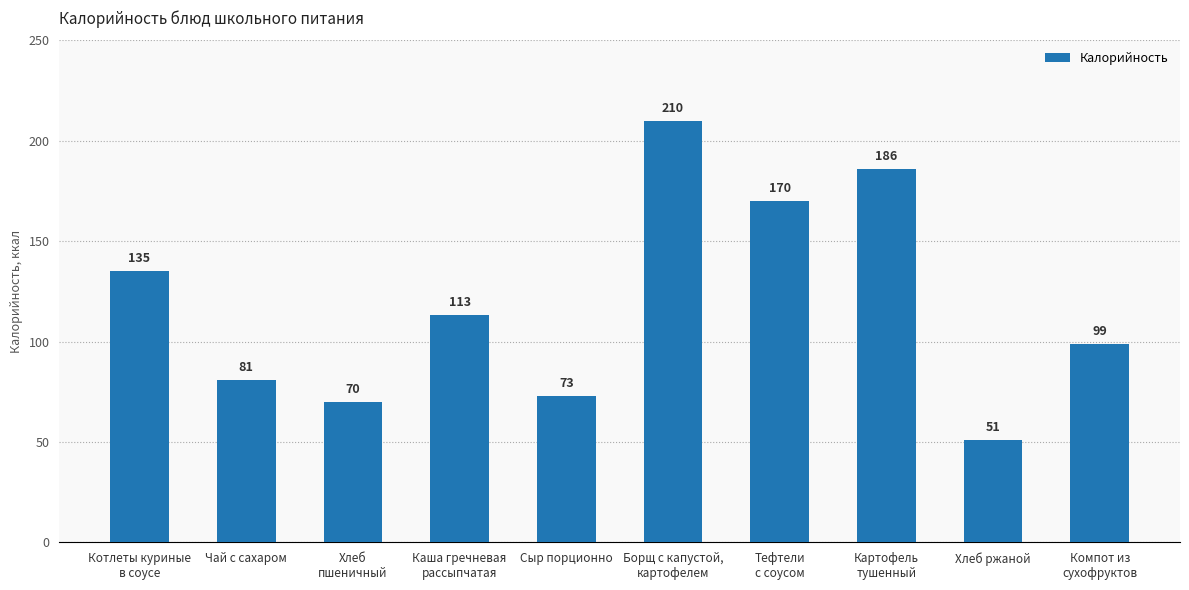

True or false: the data shows 281 at Тефтели
с соусом.

False